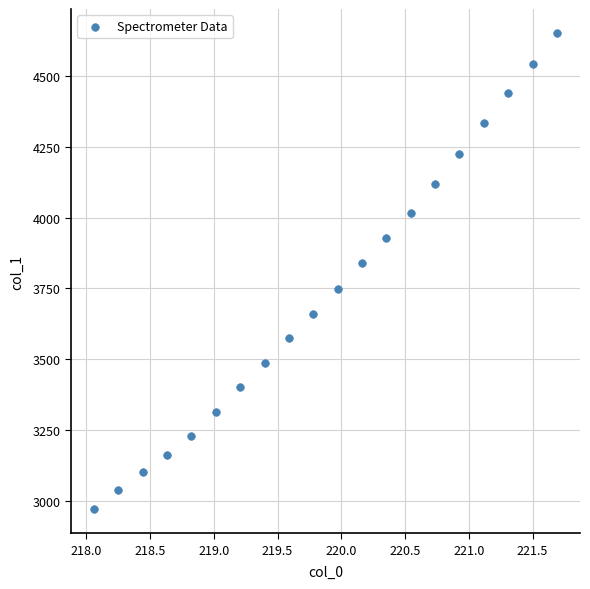

What Y value in the scatter plot is closest to 3810?

3841.4